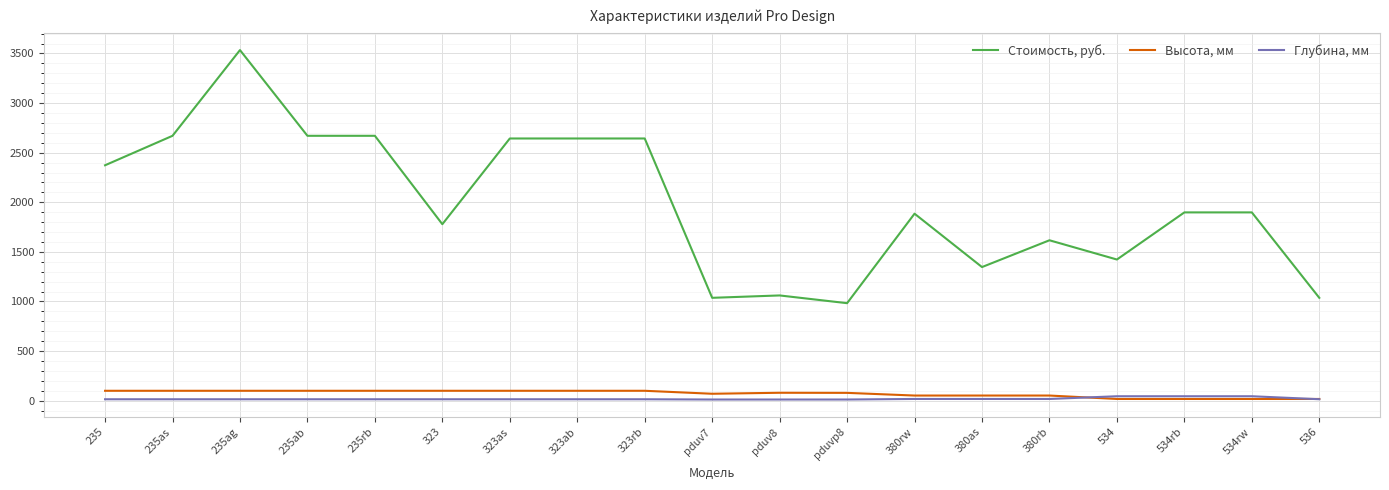

What is the difference between the maximum and minimum values in the Высота, мм series?

82.5